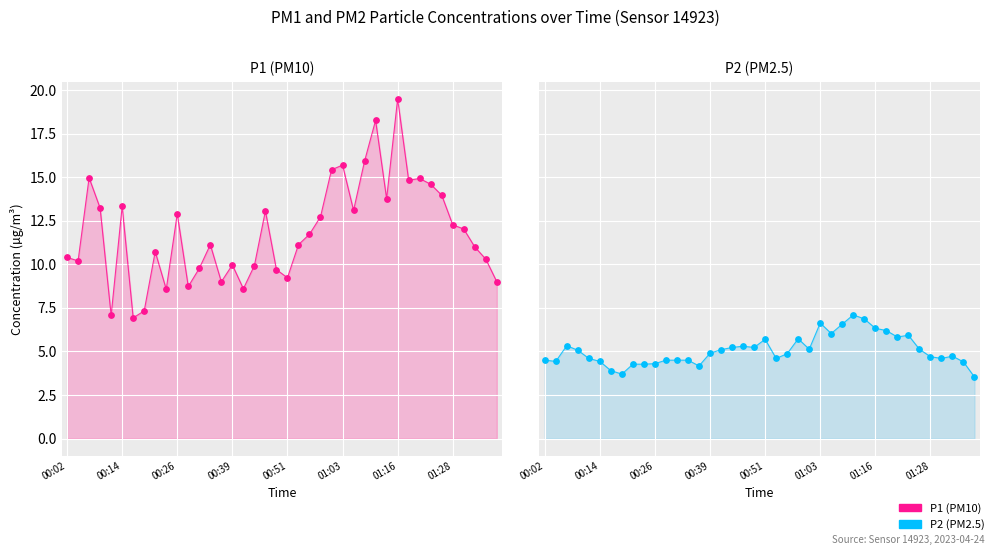

What are all the series names shown in the legend?

P1 (PM10), P2 (PM2.5)